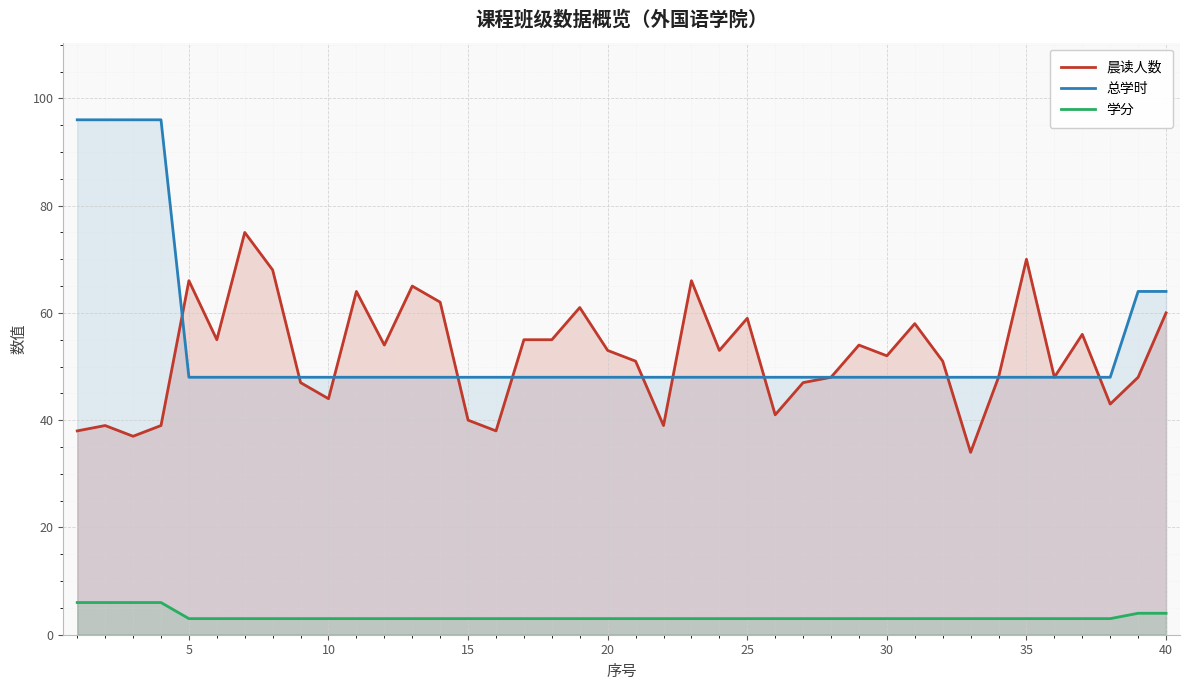

What is the maximum value shown in the chart?

96